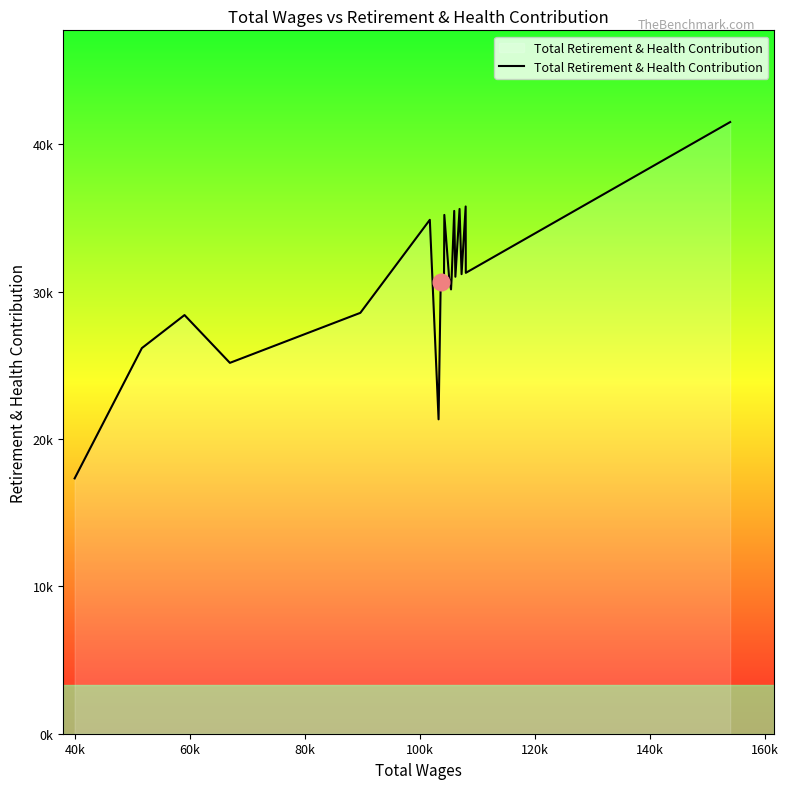

Does the chart have visible grid lines?

No